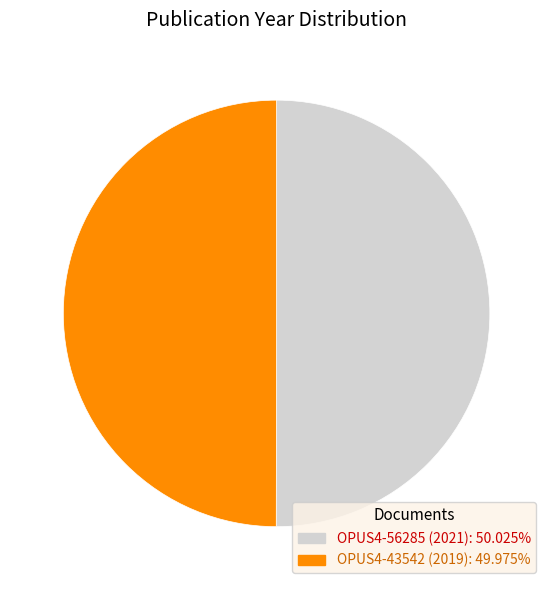

Count the number of slices in the pie.

2